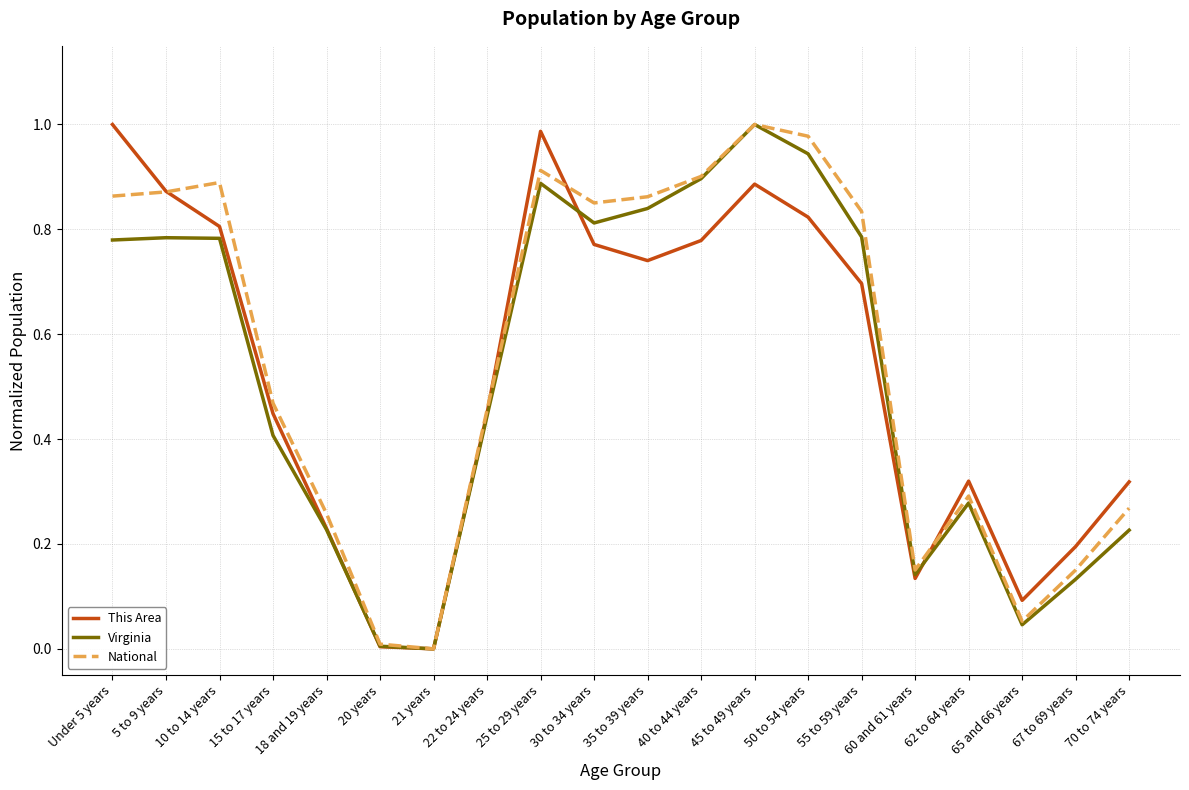

What is the sum of the This Area values at 55 to 59 years and 50 to 54 years?

1.5